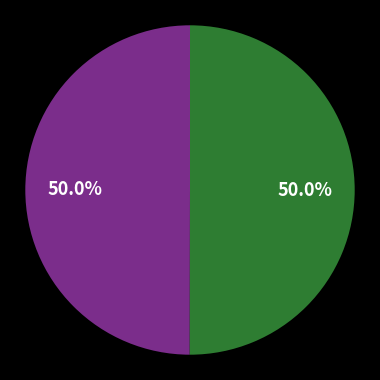

How many slices are in this pie chart?

2